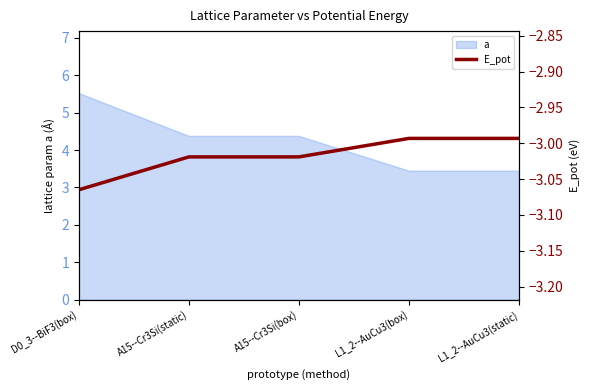

How many values exceed -3?

2